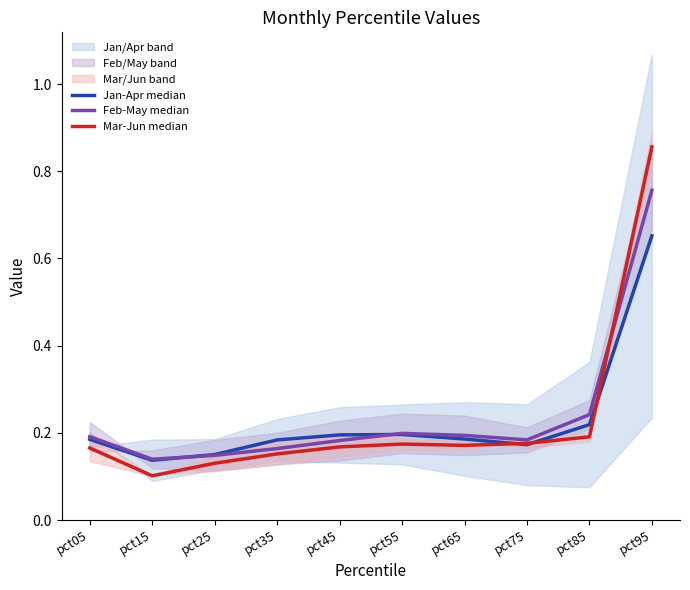

Which series has the largest total across all categories?

Feb-May median